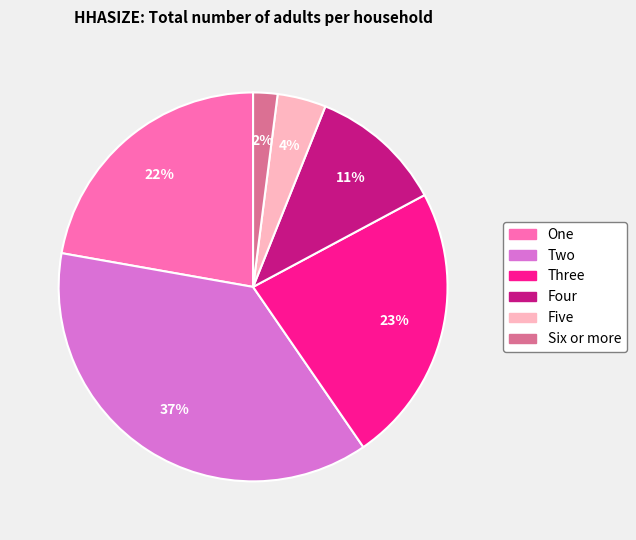

Is the sum of Six or more and Five greater than half?

No